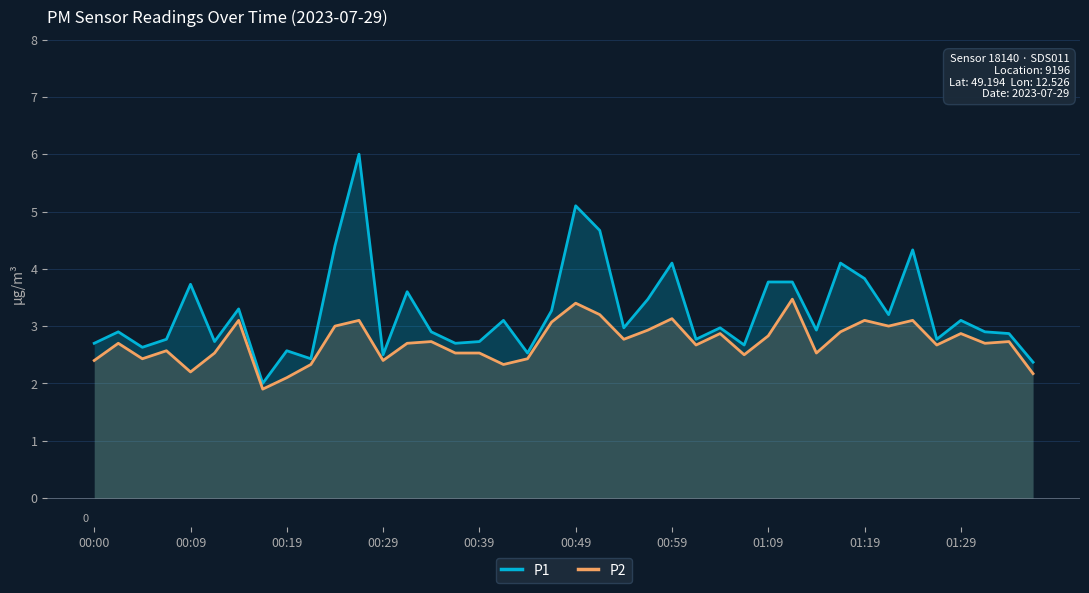

At which category is the sum across all series the highest?

11